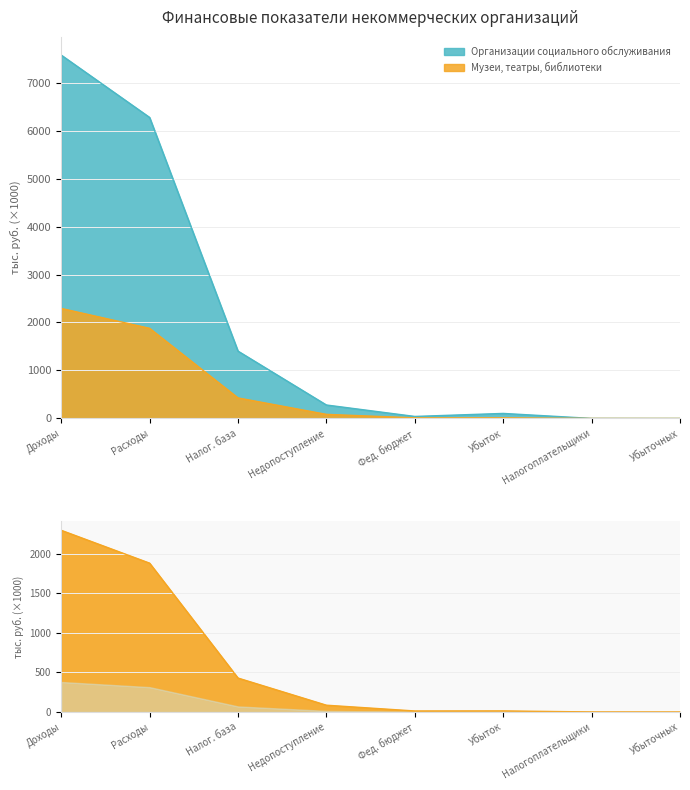

True or false: Организации социального обслуживания and Музеи, театры, библиотеки intersect in this chart.

False